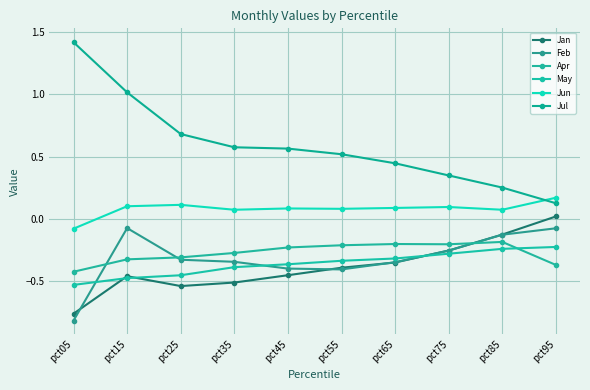

What is the sum of all Jul values?

5.9